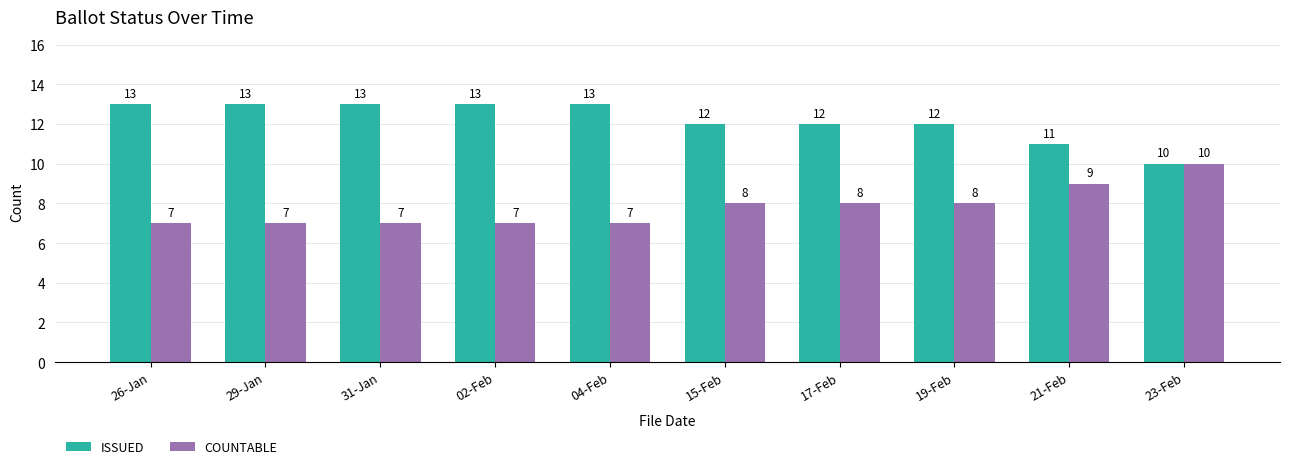

How many data points in ISSUED are less than 13?

5